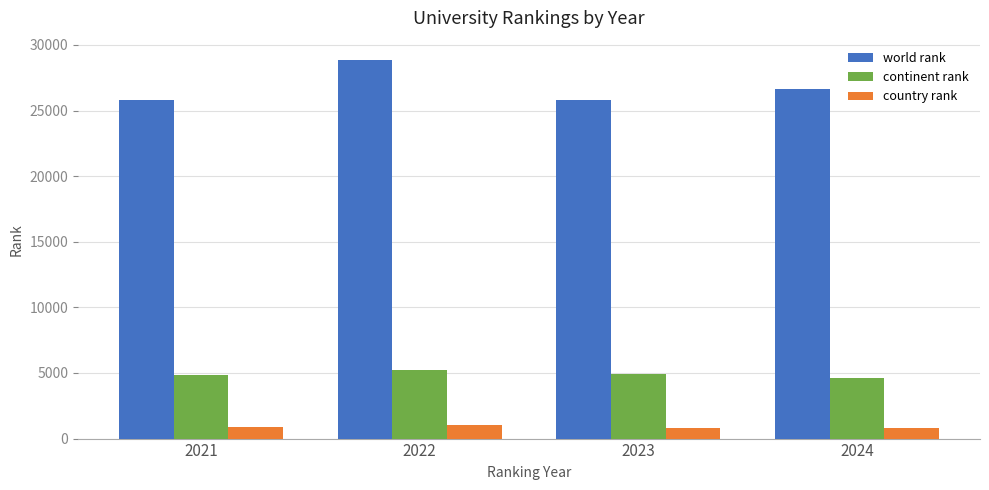

True or false: country rank has a value of 1016 at 2022.

True